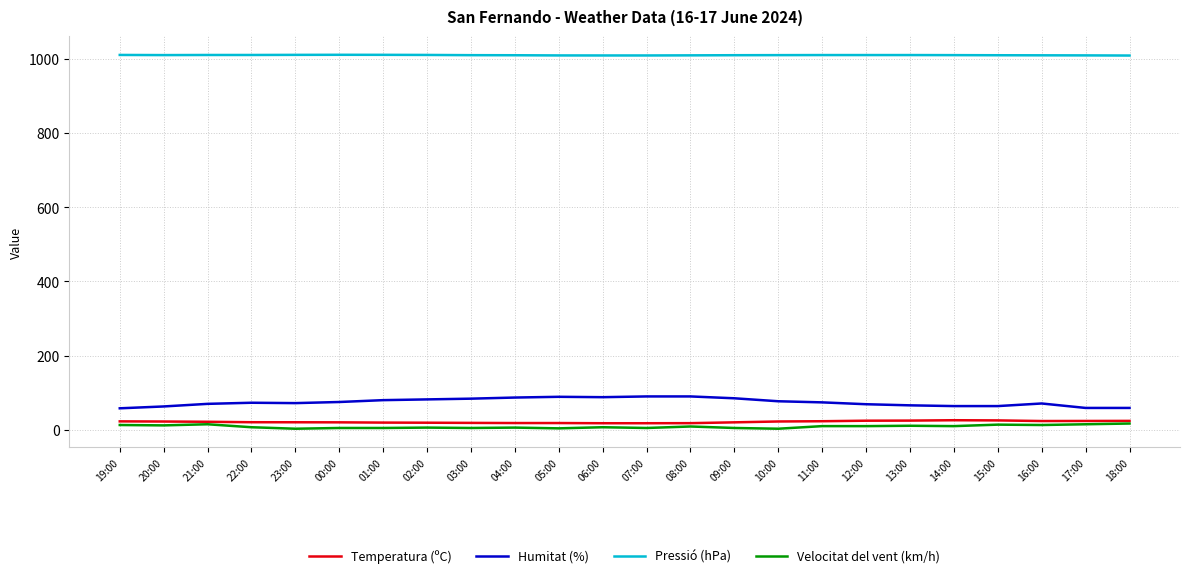

True or false: Humitat (%) and Velocitat del vent (km/h) cross at least once.

False